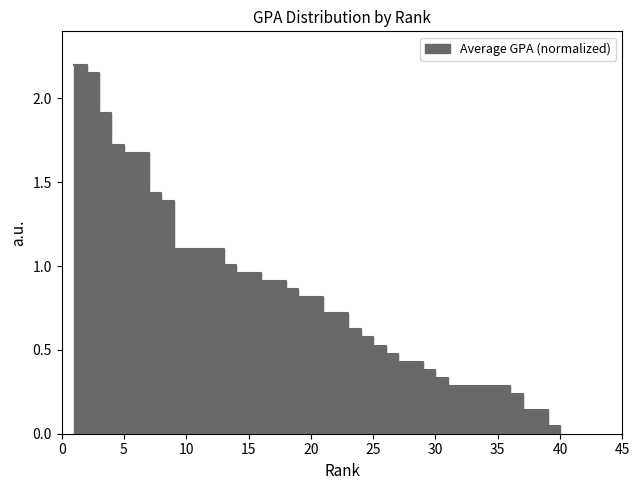

Reading left to right, transcribe all the data shown in this chart.

2.2	2.2	1.9	1.7	1.7	1.7	1.4	1.4	1.1	1.1	1.1	1.1	1.0	1.0	1.0	0.9	0.9	0.9	0.8	0.8	0.7	0.7	0.6	0.6	0.5	0.5	0.4	0.4	0.4	0.3	0.3	0.3	0.3	0.3	0.3	0.2	0.1	0.1	0.0	0.0